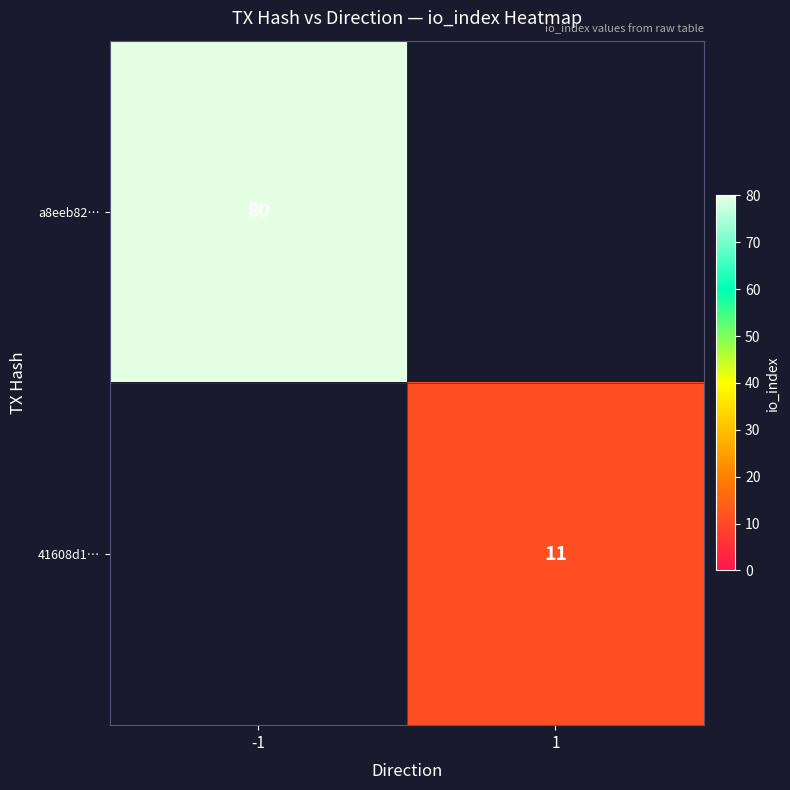

True or false: a8eeb82… has a value of 133 at -1.

False